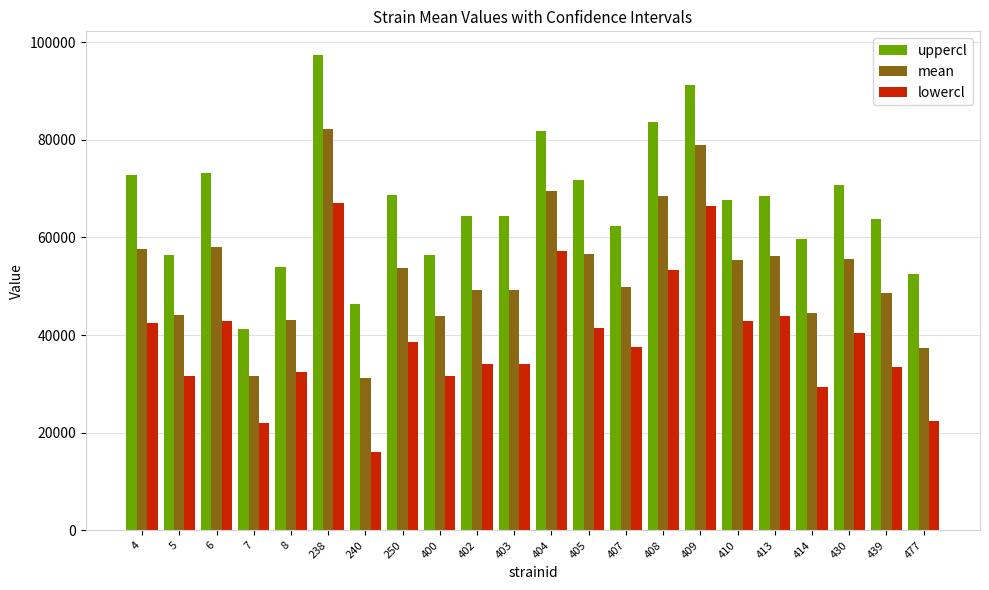

List the series in order of their peak value, highest first.

uppercl, mean, lowercl